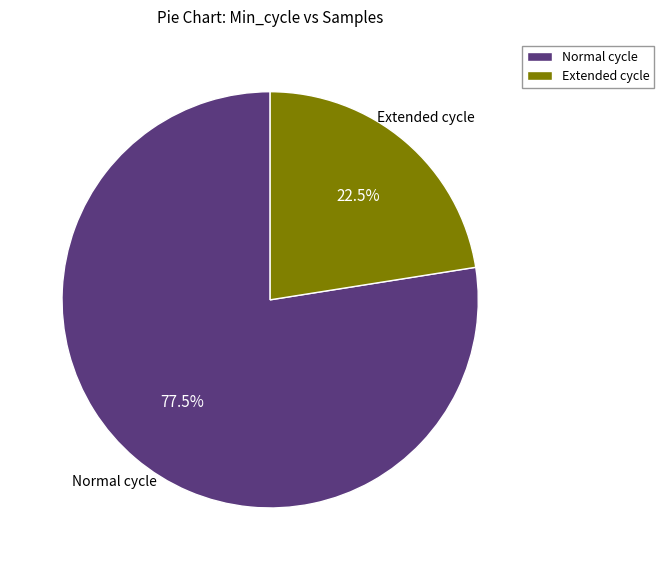

Count the number of slices in the pie.

2